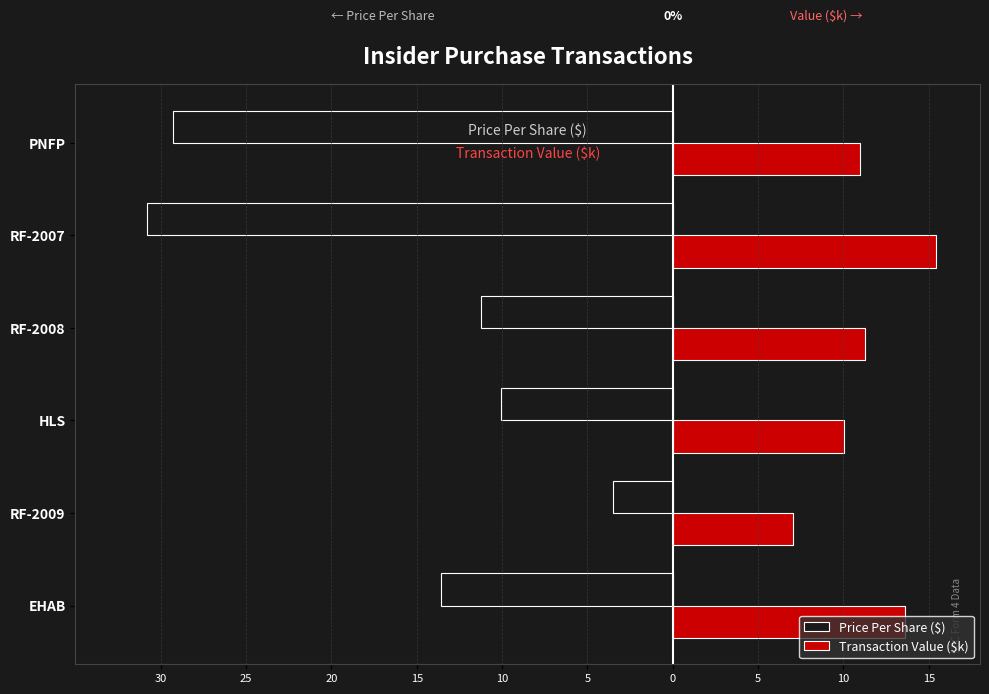

What is the sum of all Price Per Share ($) values?

-98.5